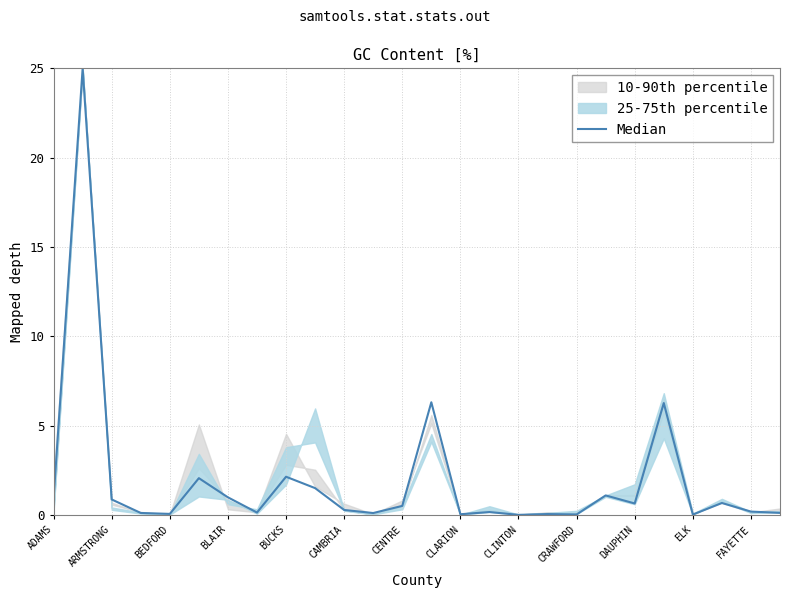

What is the sum of all values?

50.3